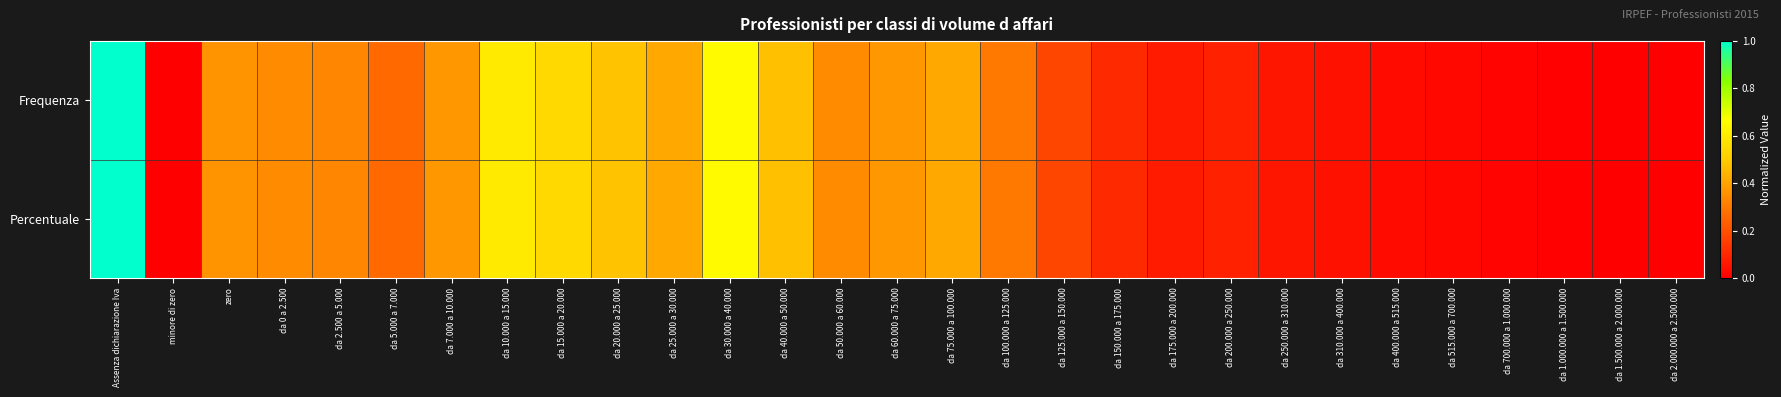

List the series in order of their overall mean, highest first.

Percentuale, Frequenza